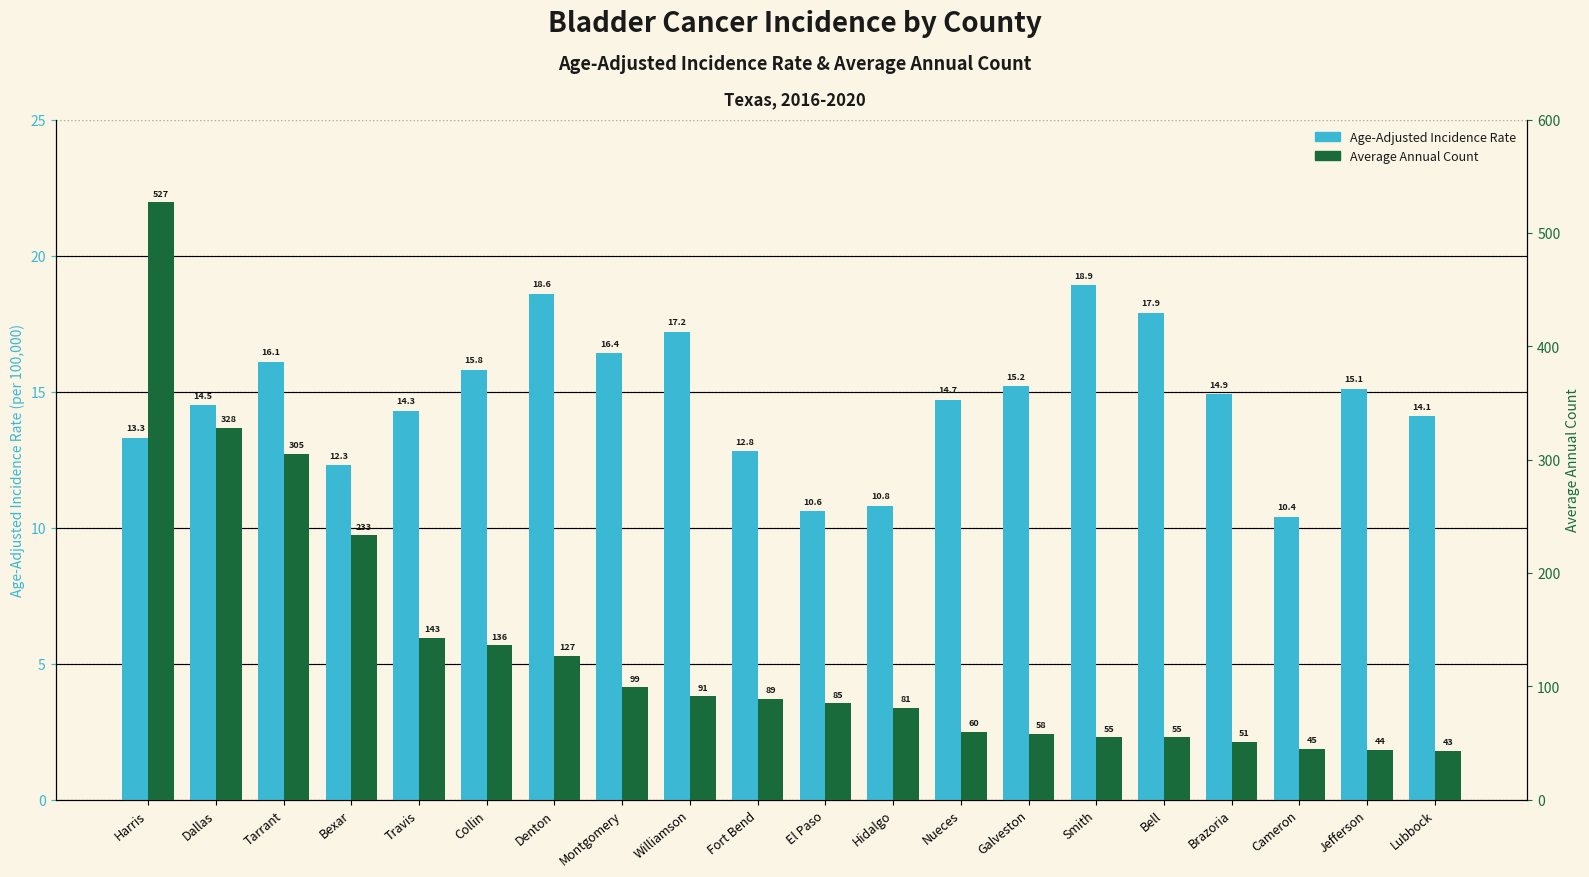

Which category has the lowest value across all series?

Cameron